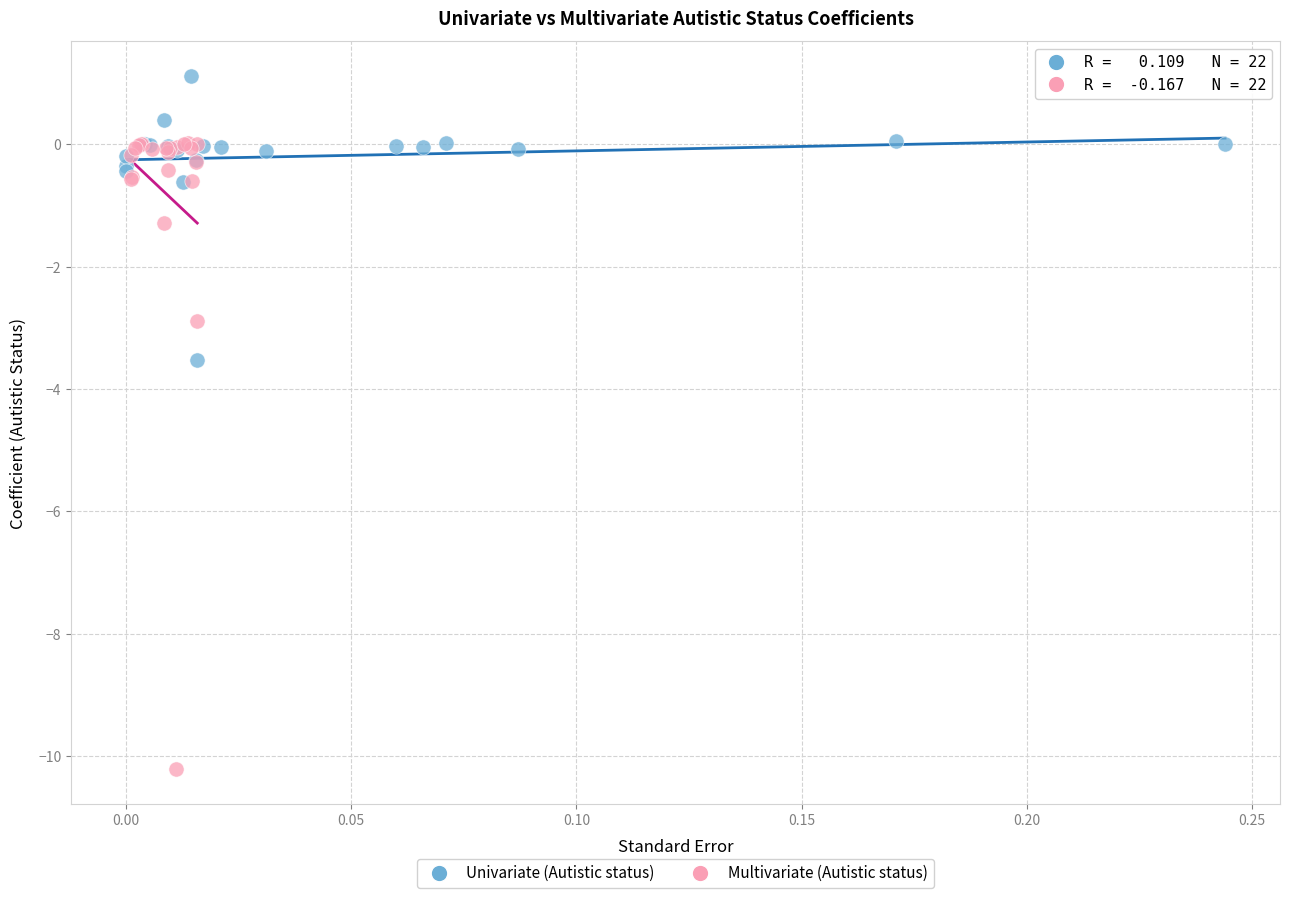

Which series contains the highest Y value?

Univariate (Autistic status)